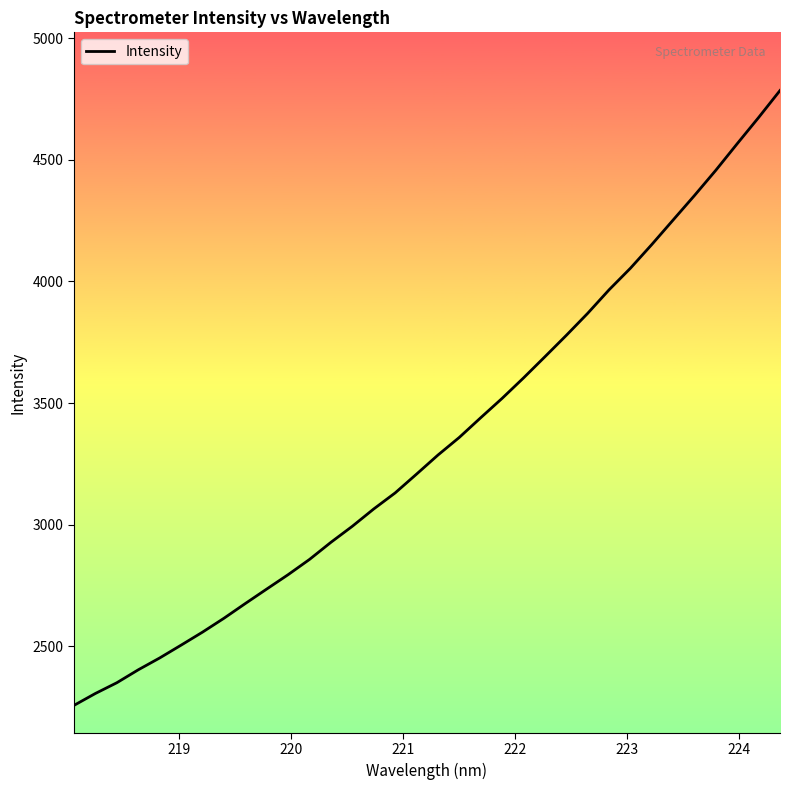

Is this an area chart (filled region under the line)?

No